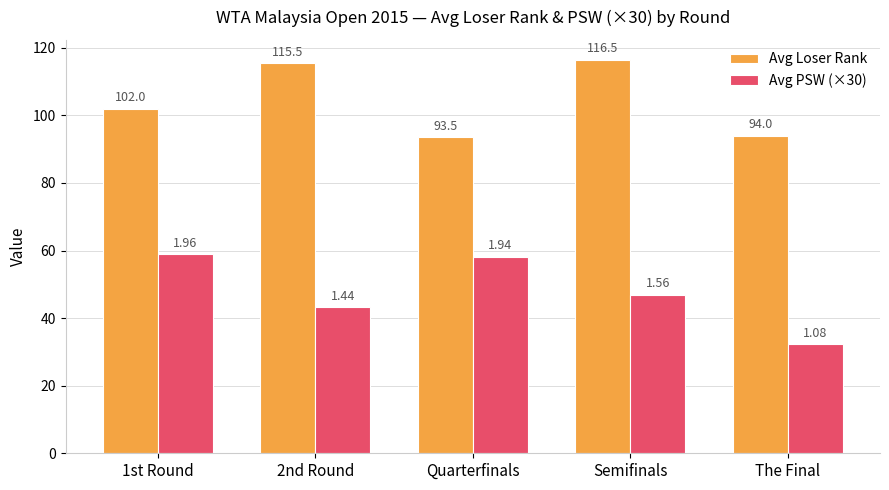

What is the total value across all series at 1st Round?

160.9